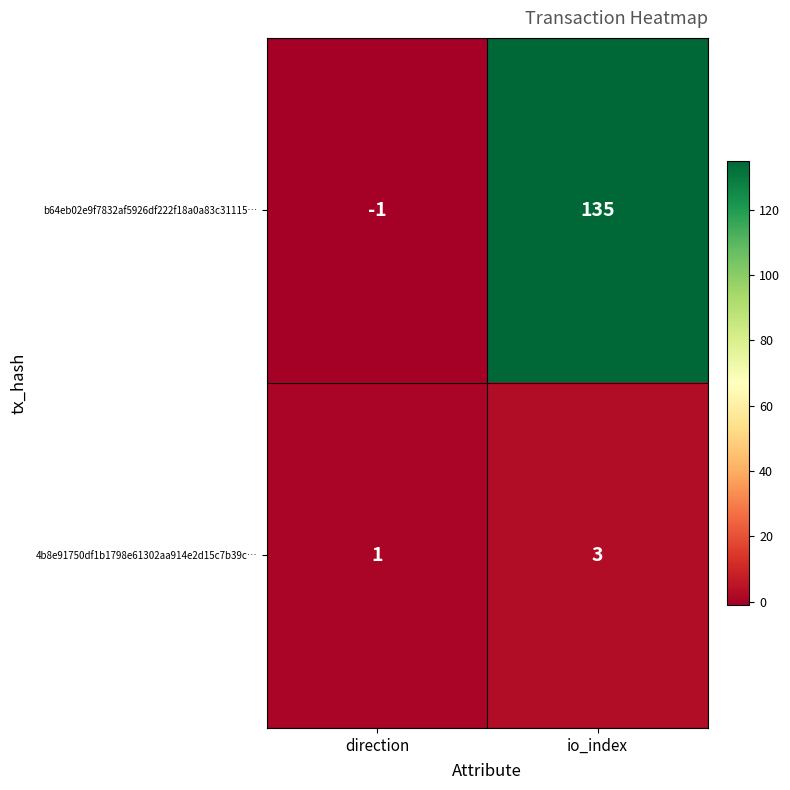

What is the smallest value displayed?

-1